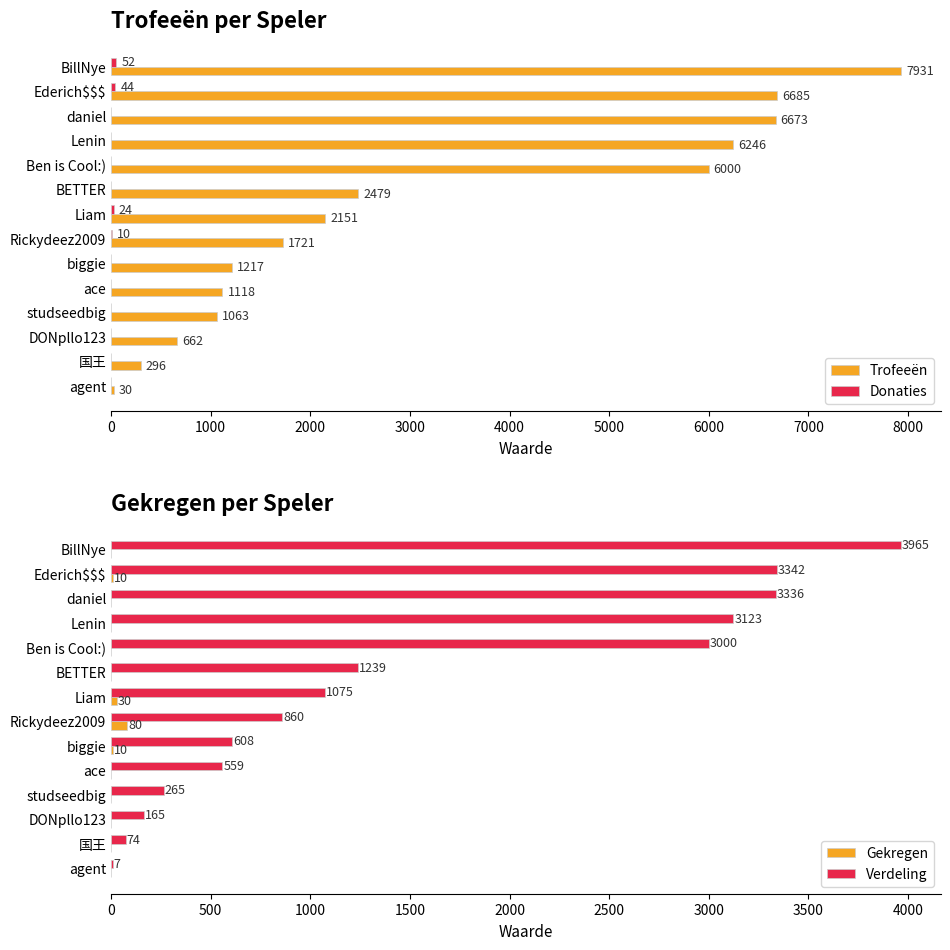

Where is Trofeeën nearest to the value 3980?

BETTER